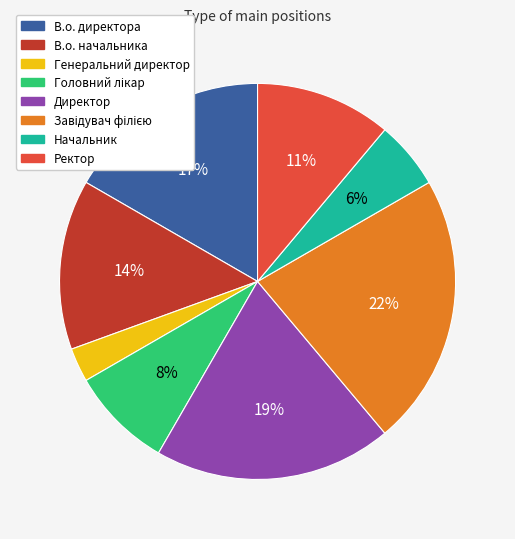

How many slices are in this pie chart?

8